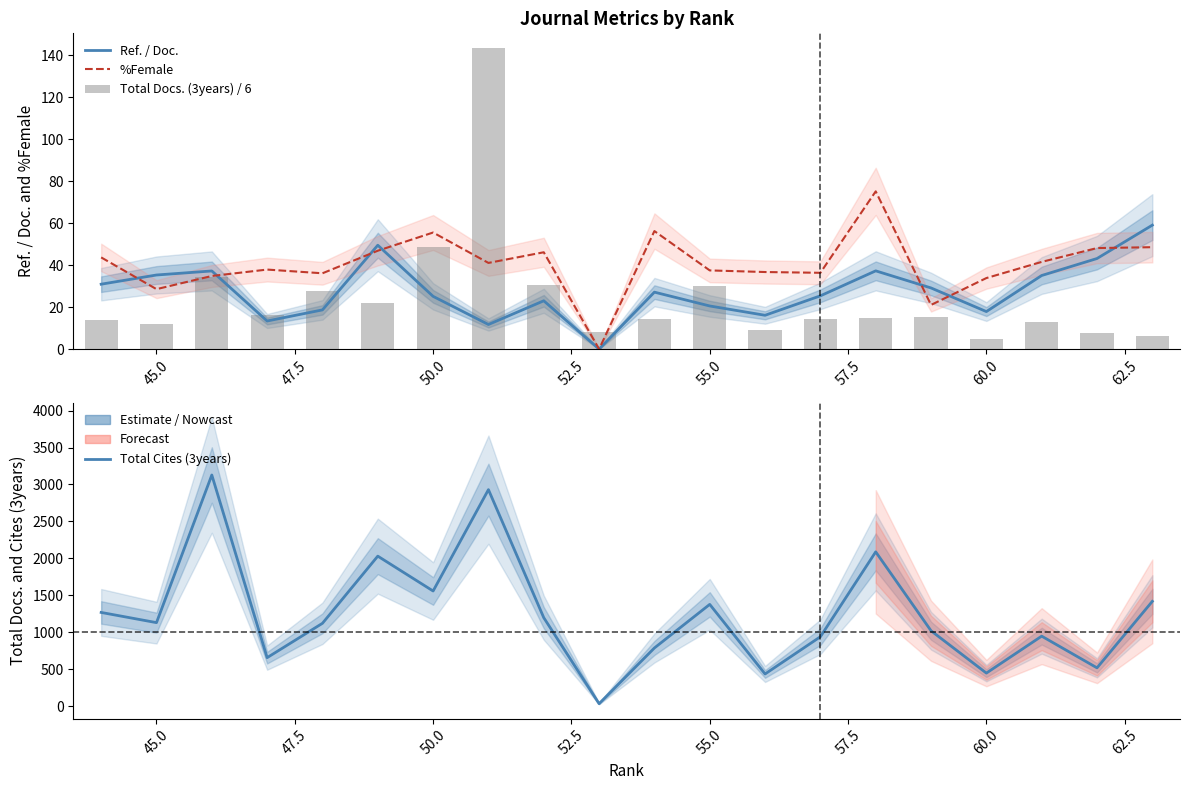

How many positive values does the %Female series have?

19